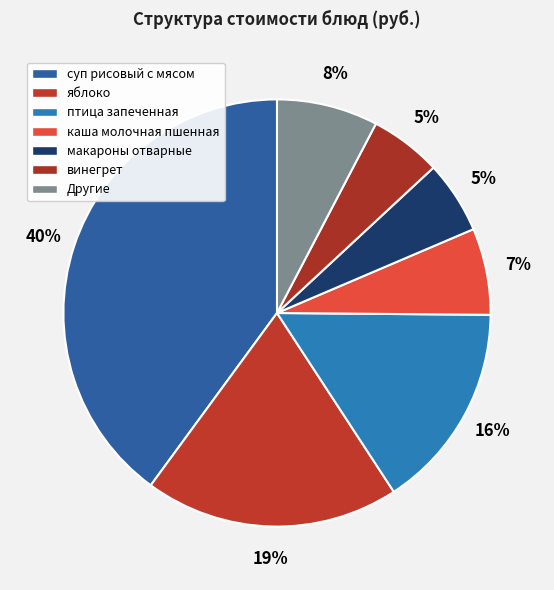

What is the total percentage of суп рисовый с мясом and каша молочная пшенная?

46.5%